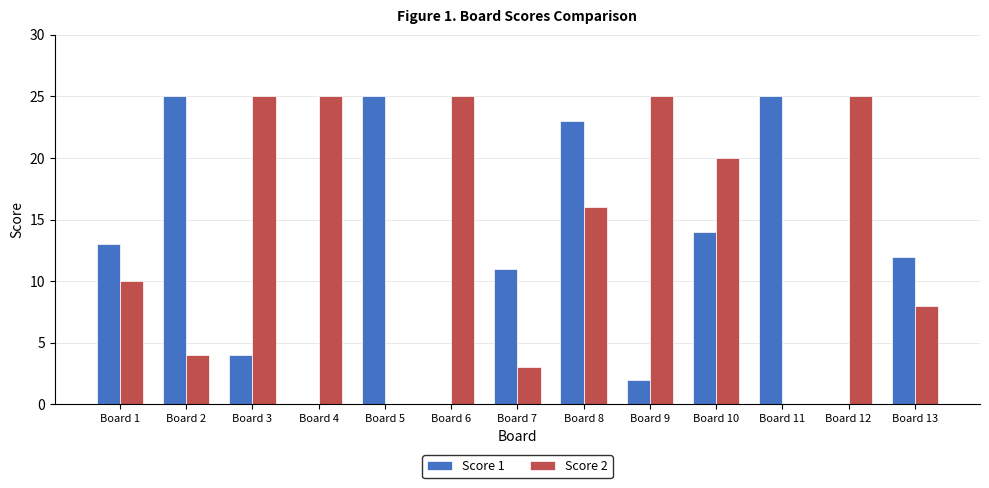

What is the total value across all series at Board 5?

25